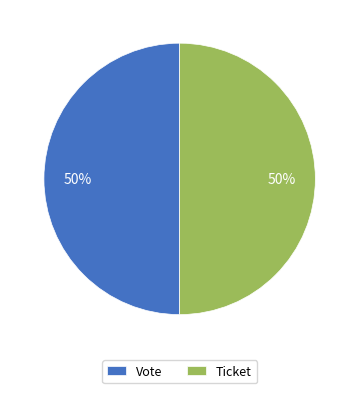

To the nearest percent, what percentage of the pie is Vote?

50%